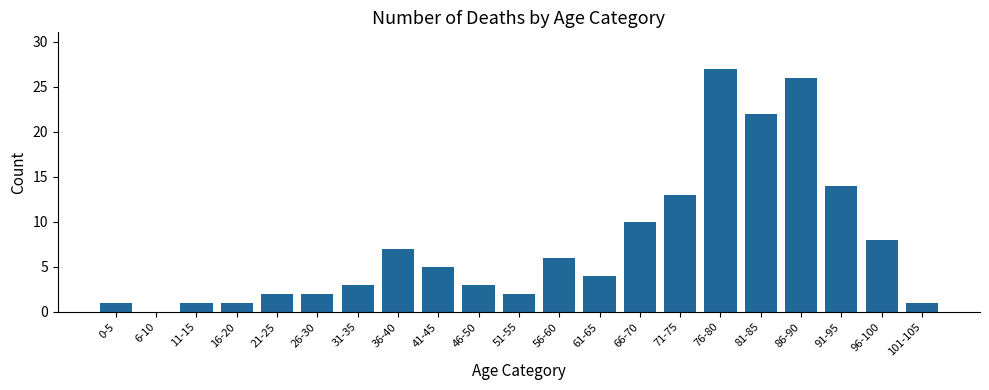

Is it true that the value at 26-30 is 3?

False